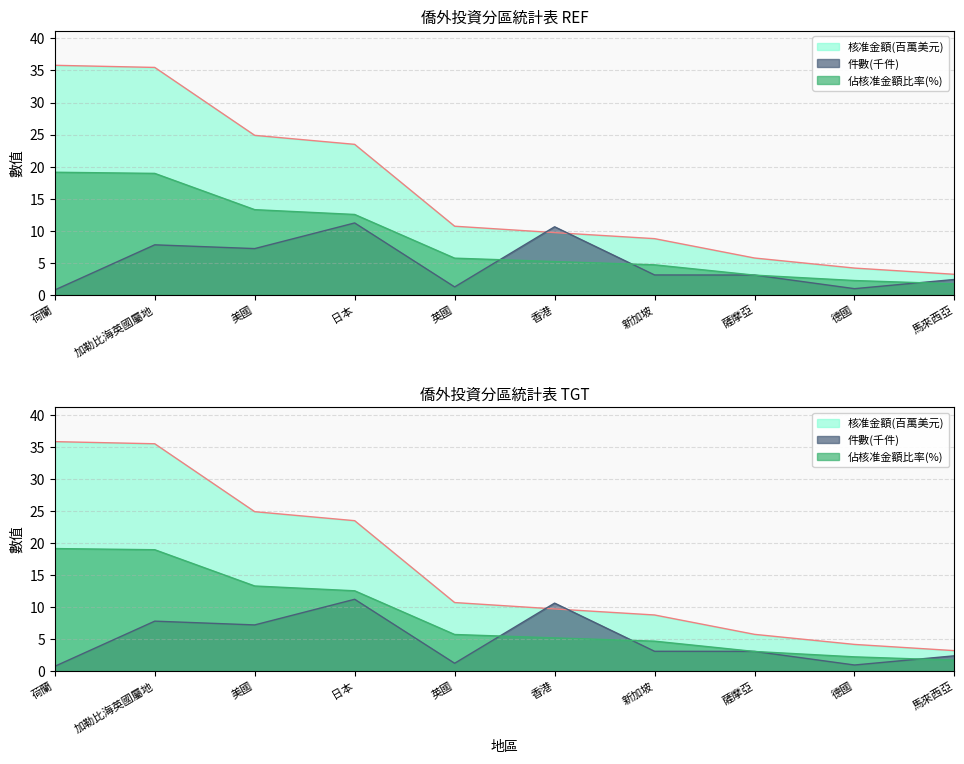

What value does the 佔核准金額比率(%) series have at 英國?

5.7